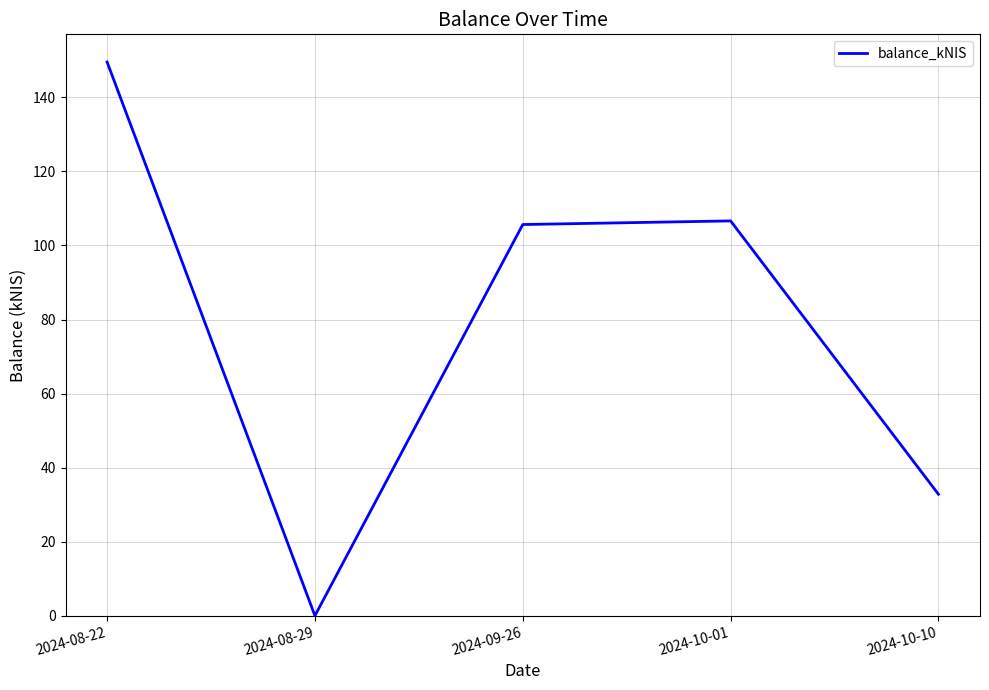

The value at 2024-09-26 is 105.7. True or false?

True